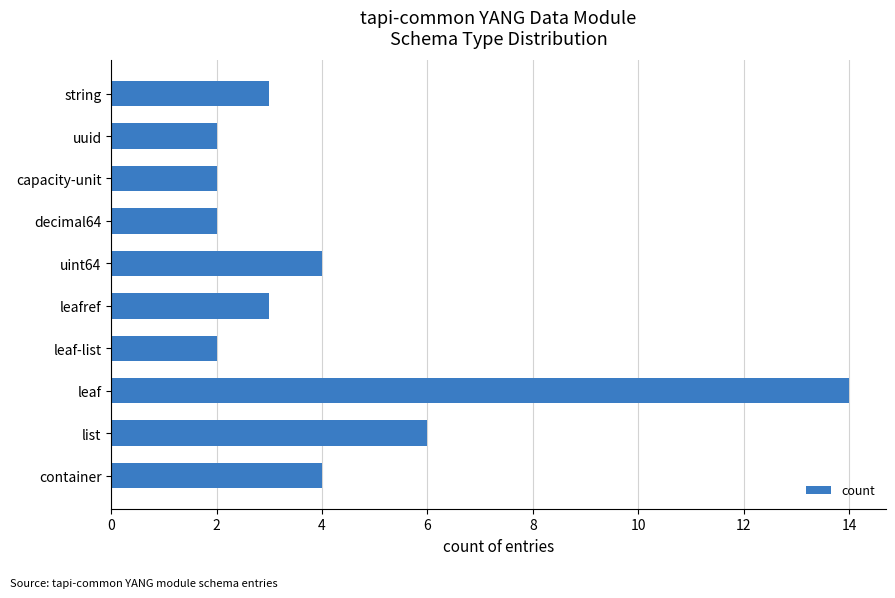

What is the average value?

4